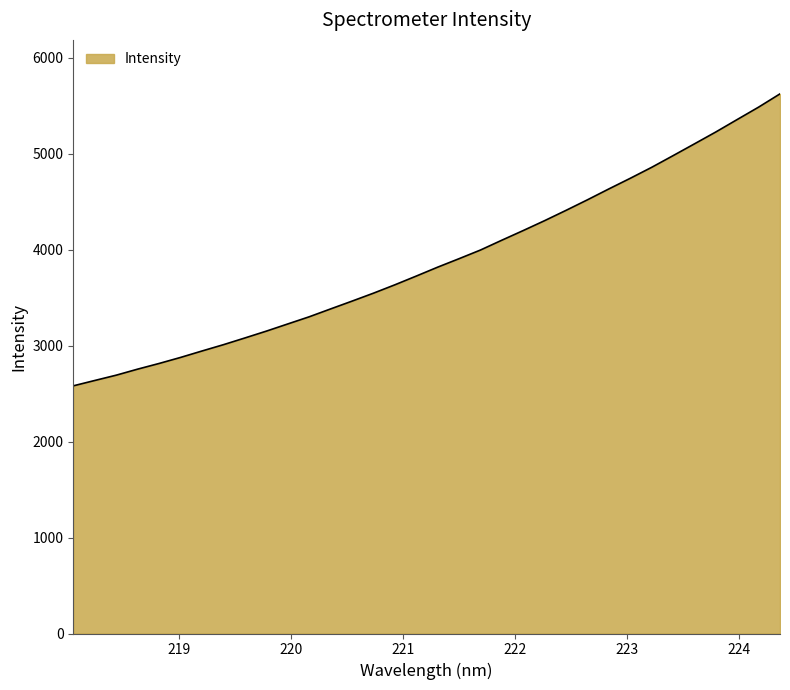

Does the chart display data point markers on the line(s)?

No